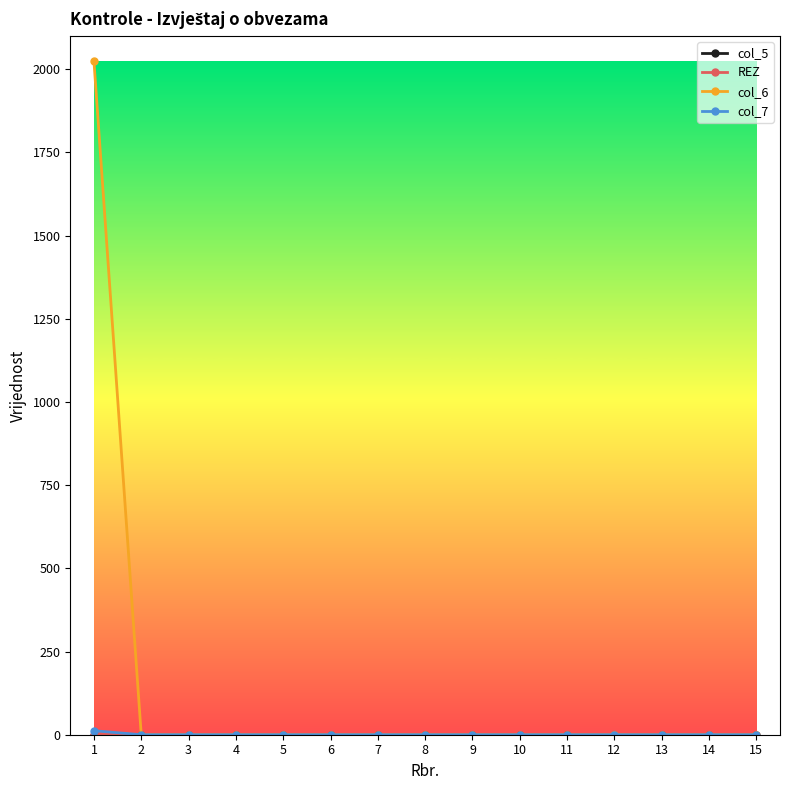

What is the maximum value shown in the chart?

2024